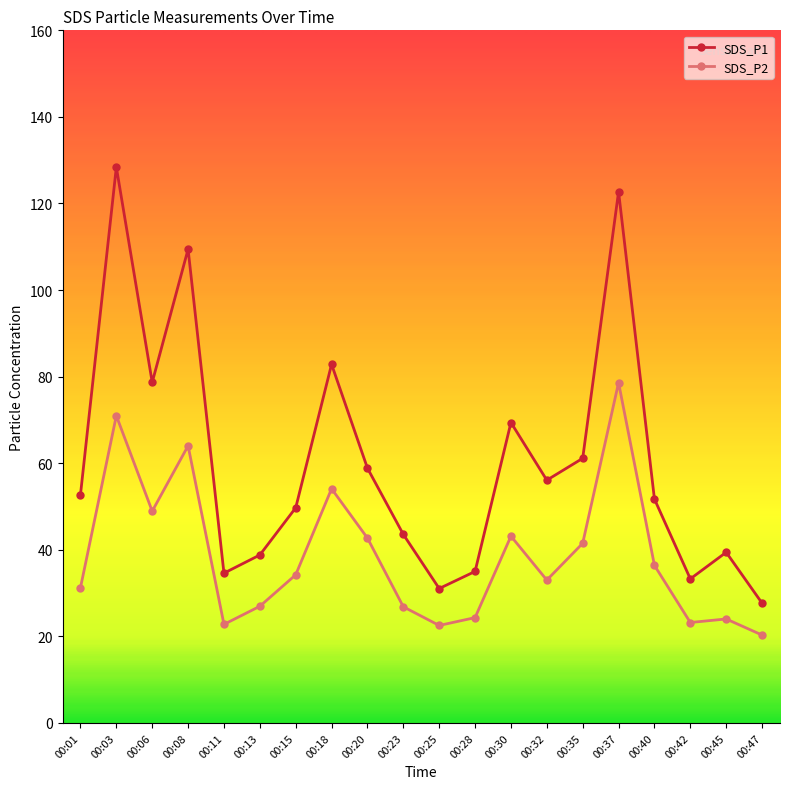

True or false: SDS_P1 has more than 0 points higher than both neighbors.

True